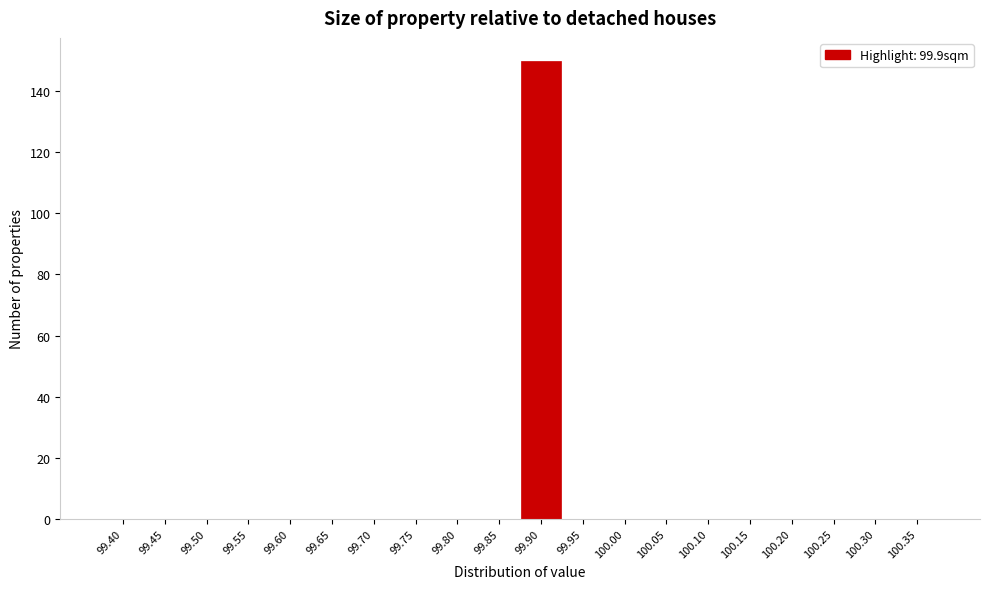

Reading right to left, extract all data points from this chart.

100.35=0	100.30=0	100.25=0	100.20=0	100.15=0	100.10=0	100.05=0	100.00=0	99.95=0	99.90=150	99.85=0	99.80=0	99.75=0	99.70=0	99.65=0	99.60=0	99.55=0	99.50=0	99.45=0	99.40=0